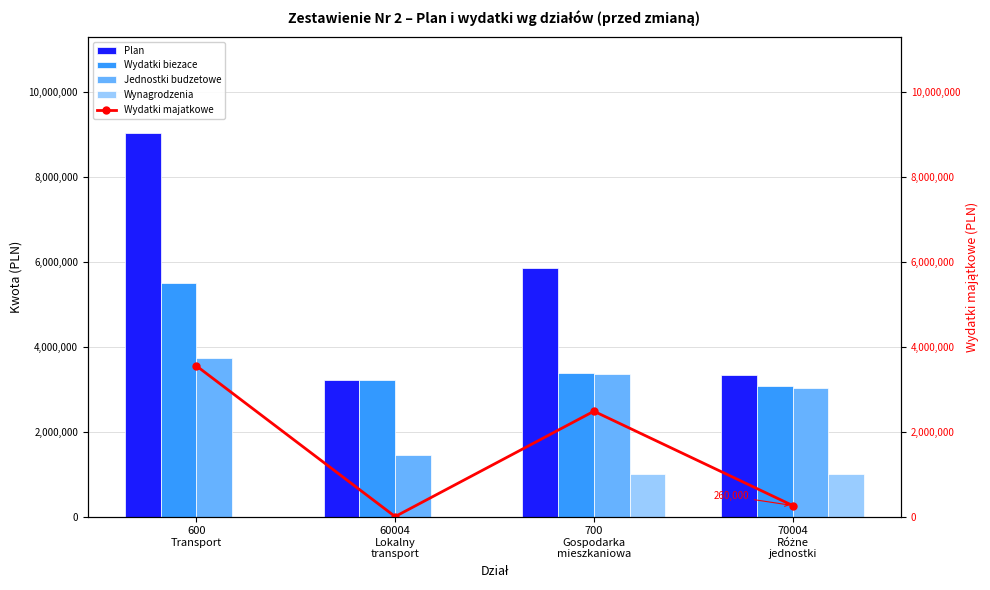

Reading left to right, extract all data points from this chart.

Plan: 600
Transport=9037240	60004
Lokalny
transport=3226124	700
Gospodarka
mieszkaniowa=5855350	70004
Różne
jednostki=3323800
Wydatki biezace: 600
Transport=5488037	60004
Lokalny
transport=3226124	700
Gospodarka
mieszkaniowa=3375350	70004
Różne
jednostki=3063800
Jednostki budzetowe: 600
Transport=3723200	60004
Lokalny
transport=1461287	700
Gospodarka
mieszkaniowa=3350350	70004
Różne
jednostki=3038800
Wynagrodzenia: 600
Transport=0	60004
Lokalny
transport=0	700
Gospodarka
mieszkaniowa=996810	70004
Różne
jednostki=996810
Wydatki majatkowe: 600
Transport=3549203	60004
Lokalny
transport=0	700
Gospodarka
mieszkaniowa=2480000	70004
Różne
jednostki=260000